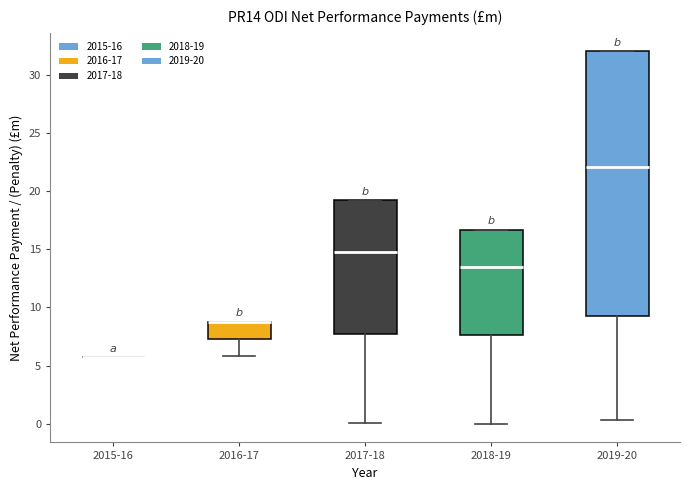

Reading left to right, transcribe this box plot: for each box, give where its median line is, the range the box spans, and where its two whiskers end, as read against the y-axis. The values are not printed on the chart, so give them approximately, as read against the axis.

2015-16: box collapsed to a line at 5.5, whiskers 5.5 to 5.5
2016-17: median 9.0 (drawn on the box's upper edge), box 7.5 to 9.0, whiskers 6.0 to 9.0
2017-18: median 14.5, box 7.5 to 19.0, whiskers 0.0 to 19.0
2018-19: median 13.5, box 7.5 to 16.5, whiskers 0.0 to 16.5
2019-20: median 22.0, box 9.0 to 32.0, whiskers 0.5 to 32.0